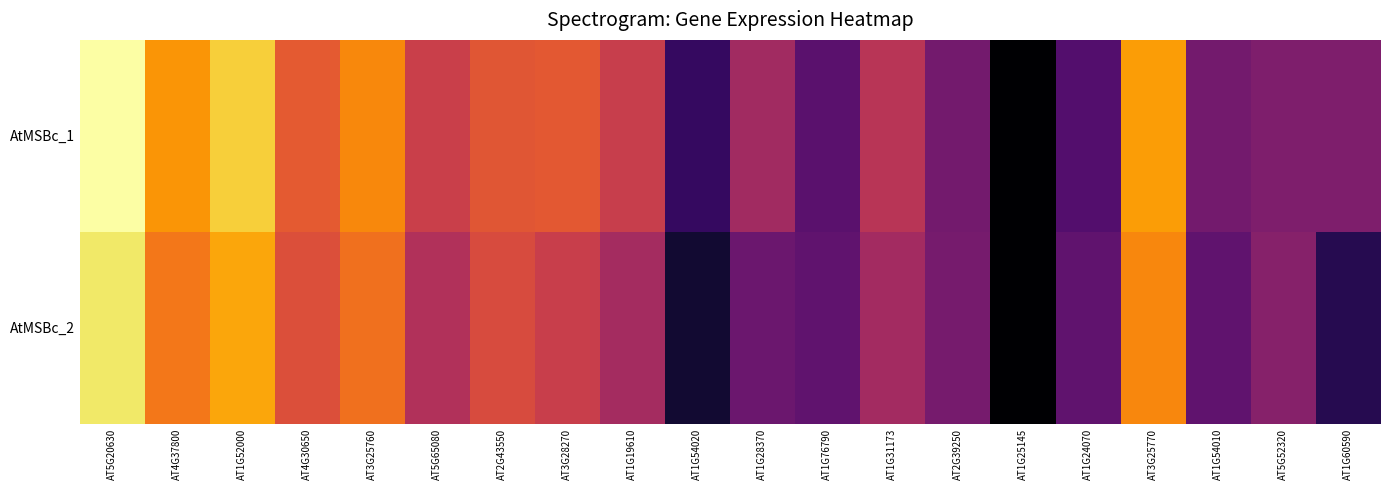

How many categories are shown in the chart?

20